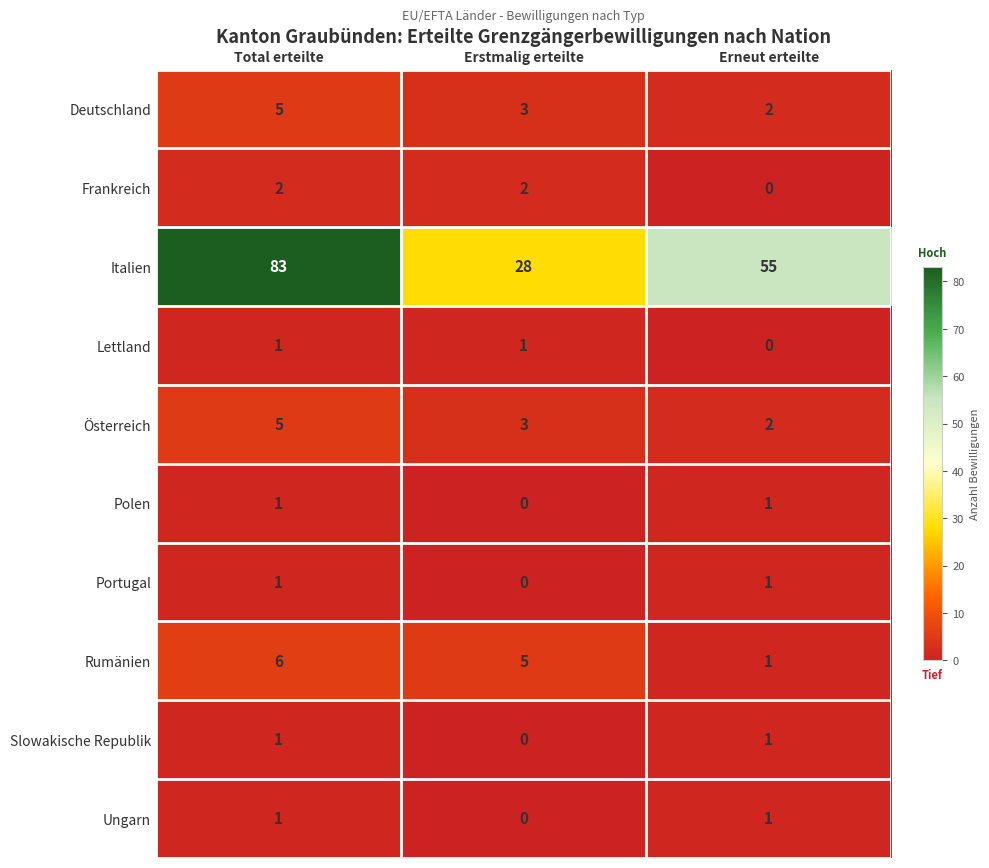

Reading left to right, transcribe all the data shown in this chart.

Deutschland: 5	3	2
Frankreich: 2	2	0
Italien: 83	28	55
Lettland: 1	1	0
Österreich: 5	3	2
Polen: 1	0	1
Portugal: 1	0	1
Rumänien: 6	5	1
Slowakische Republik: 1	0	1
Ungarn: 1	0	1